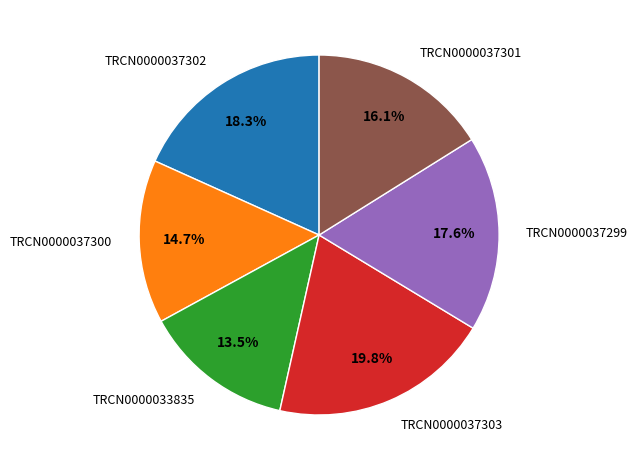

What percentage is the TRCN0000037301 slice, to the nearest percent?

16%